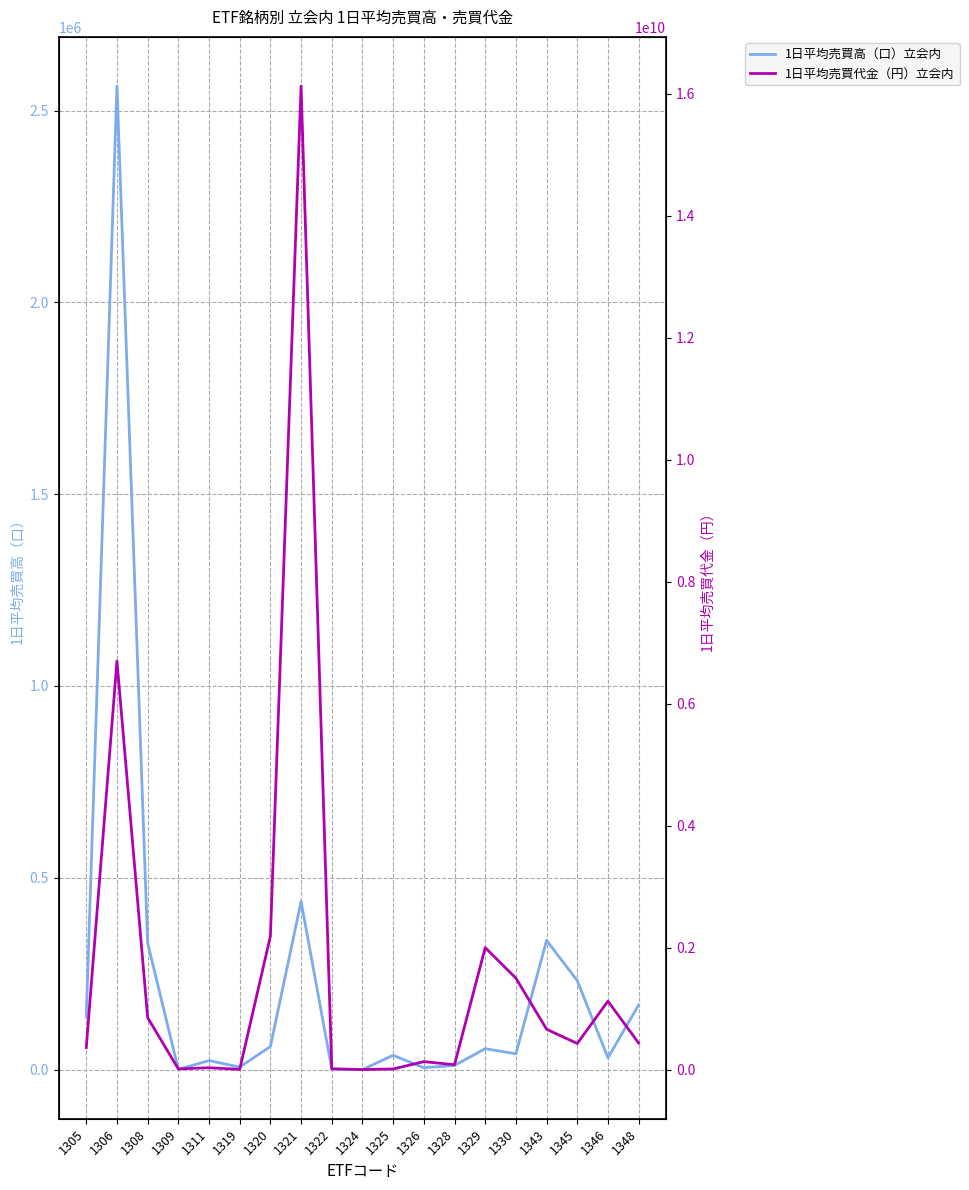

Which has a higher value, 1343 or 1309?

1343